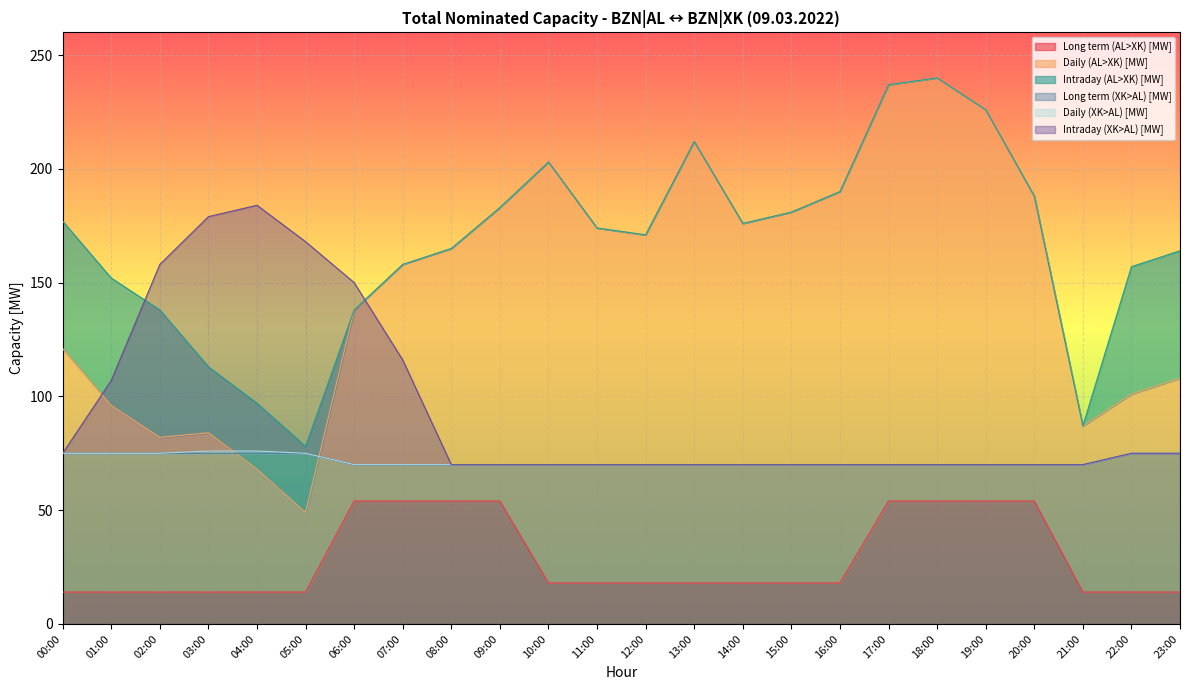

True or false: Long term (XK>AL) [MW] has a value of 70 at 21:00.

True